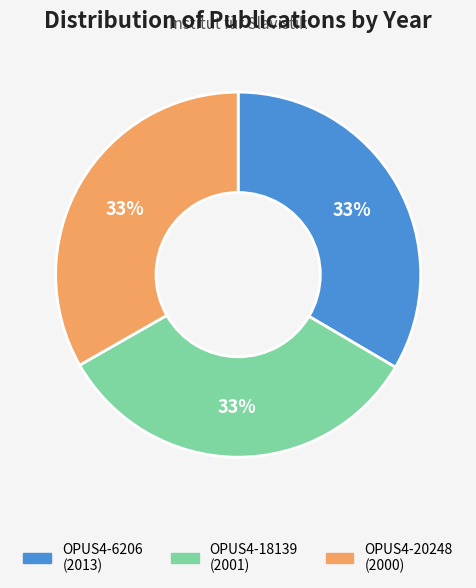

The OPUS4-20248 (2000) slice represents 41% of the pie. True or false?

False